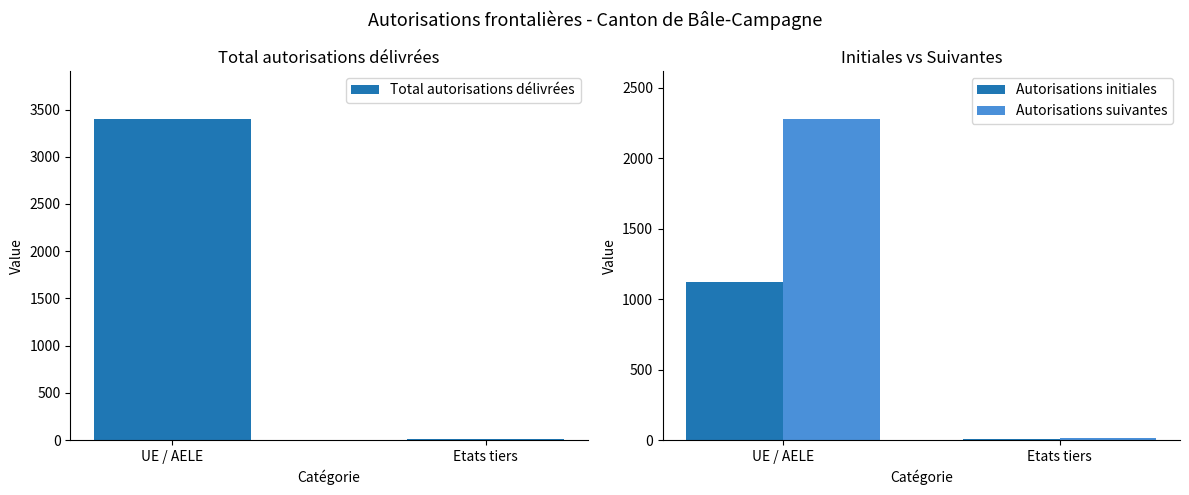

What is the sum of the Total autorisations délivrées values at UE / AELE and Etats tiers?

3415